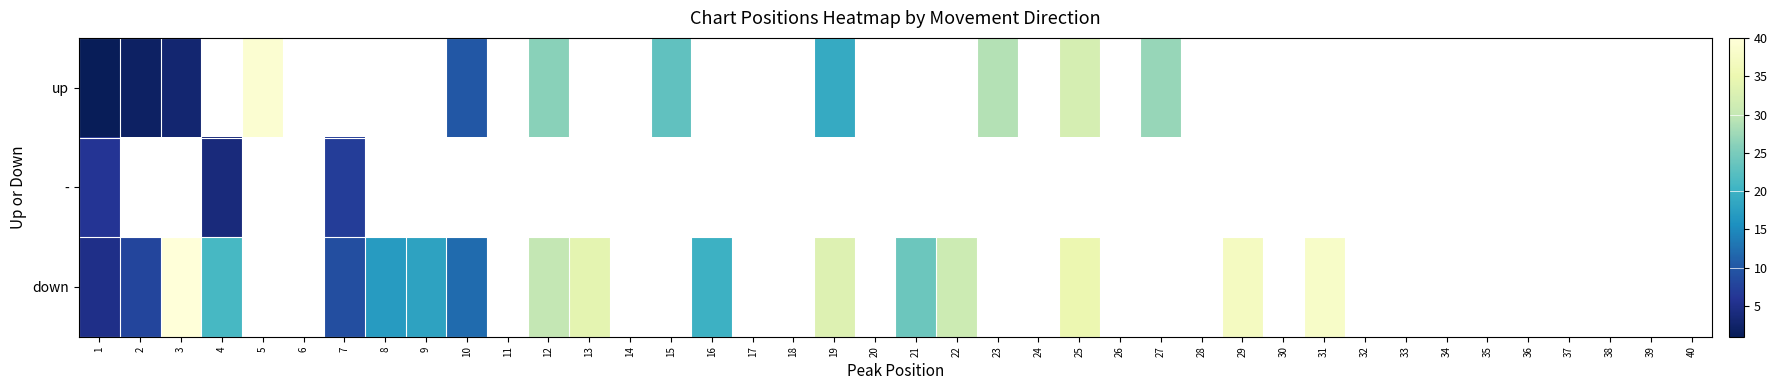

Between 11 and 23, which is larger?

23